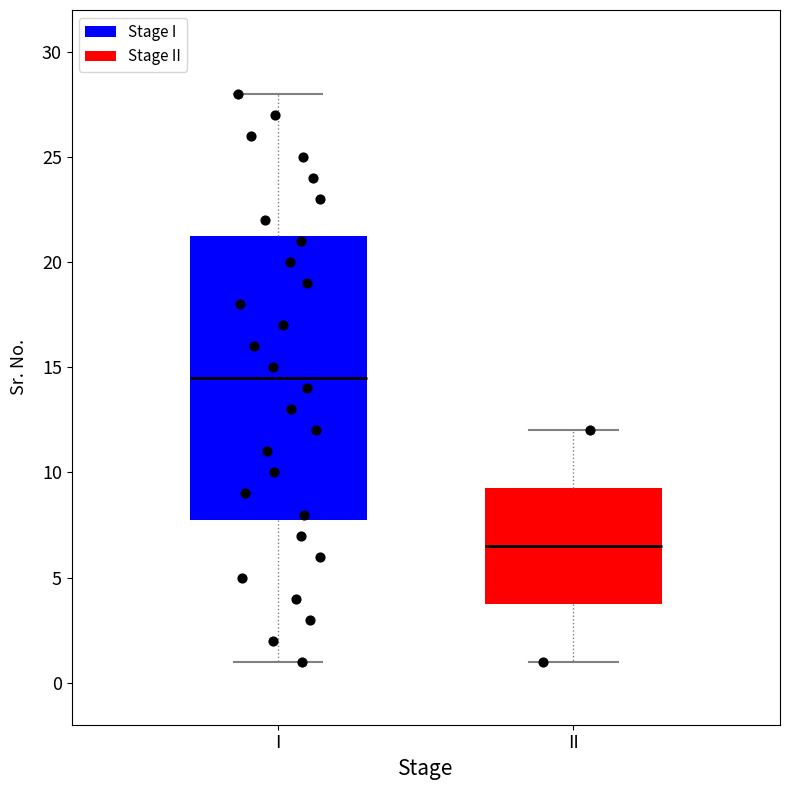

Which box has the highest median line?

I